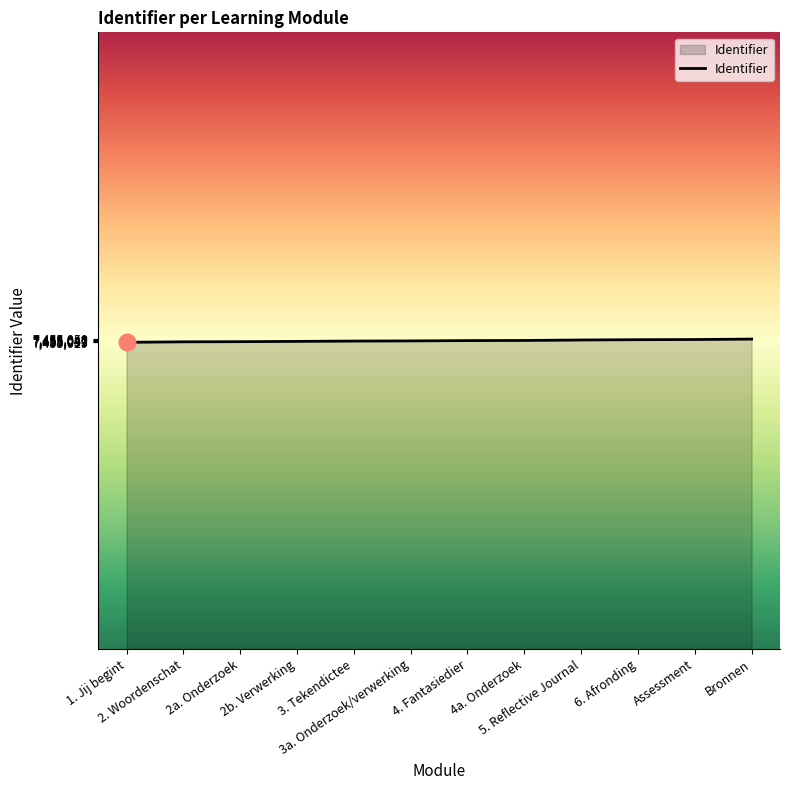

What is the greatest value displayed?

7455050